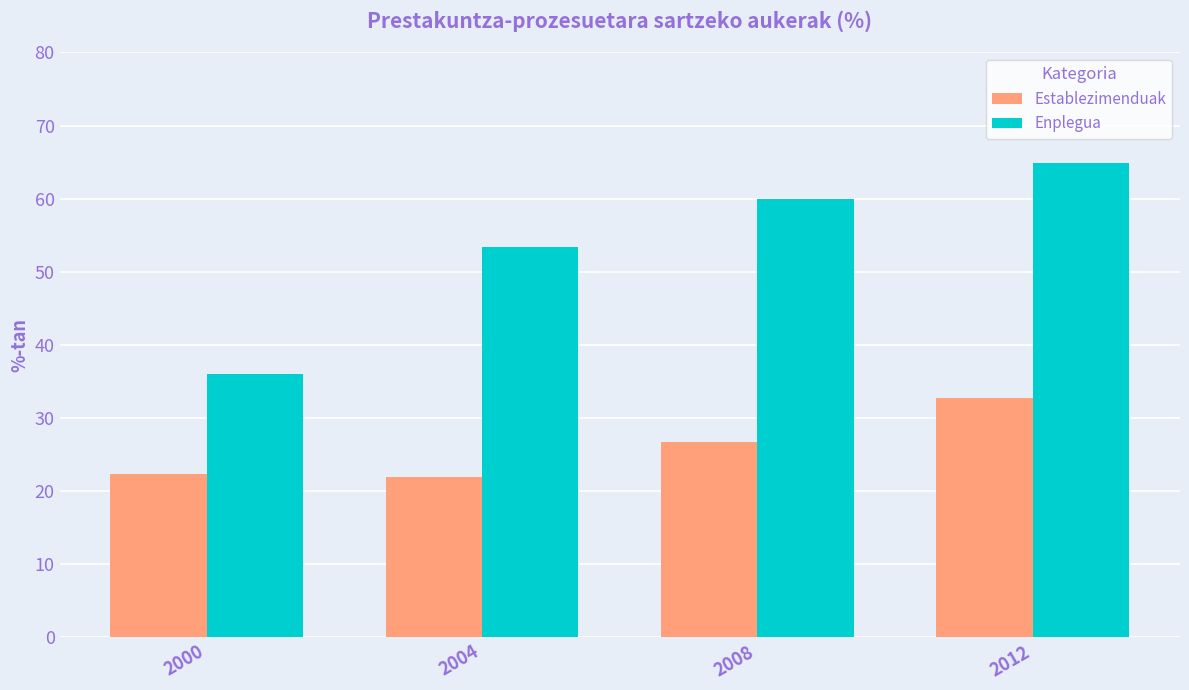

Is the value of Enplegua at 2008 greater than the value of Establezimenduak at 2004?

Yes